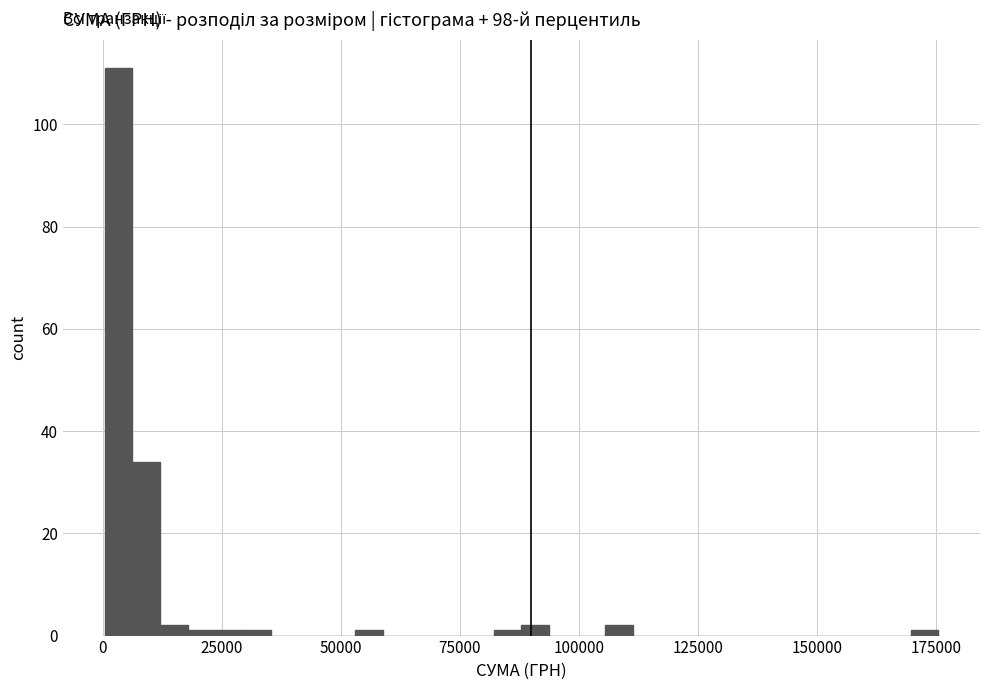

Read against the x-axis, roughly where is the centre of the tallest bar?

5000